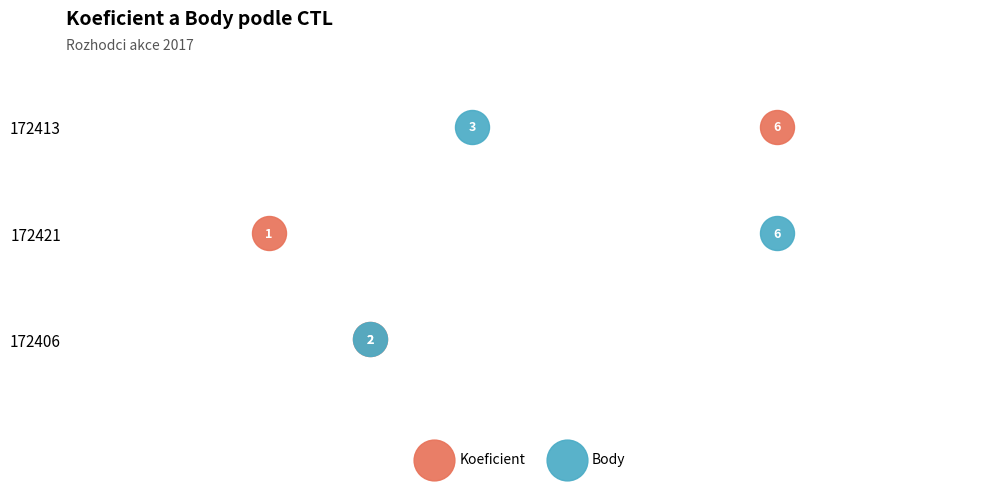

What are all the series names shown in the legend?

Koeficient, Body